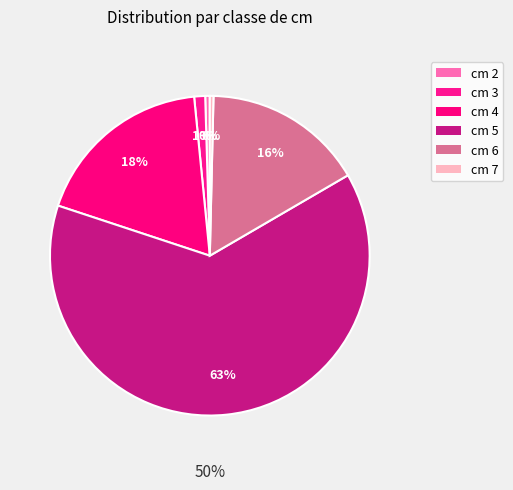

To the nearest percent, what is the combined percentage of cm 5 and cm 2?

64%